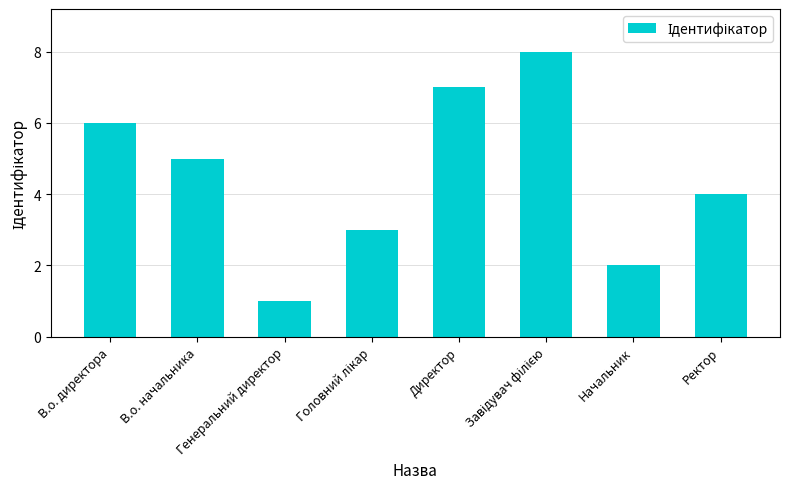

What is the maximum value shown in the chart?

8